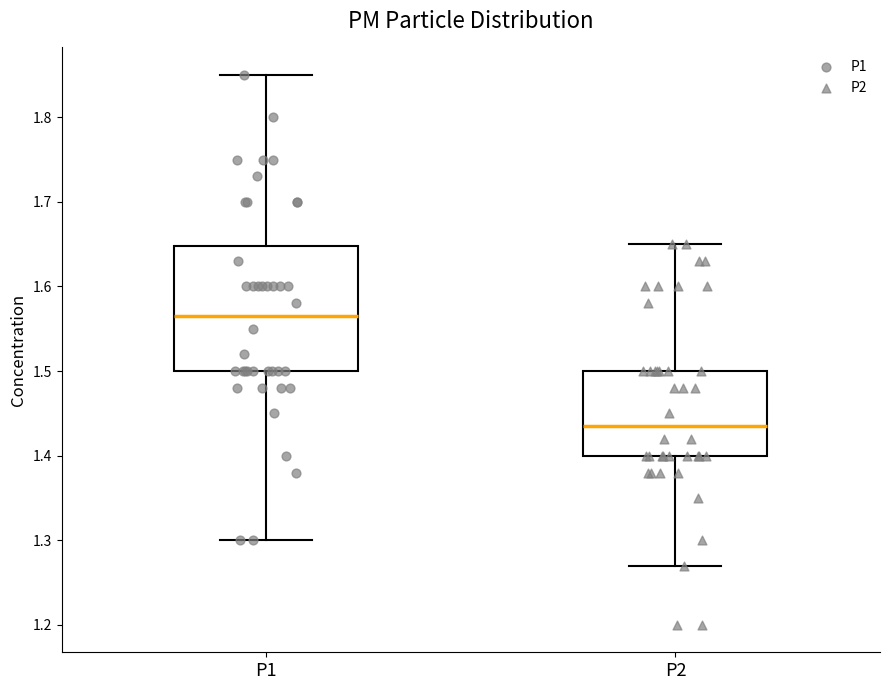

Where does the median line of the box for P1 sit on the y-axis? The values are not printed on the chart, so give them approximately, as read against the axis.

1.57